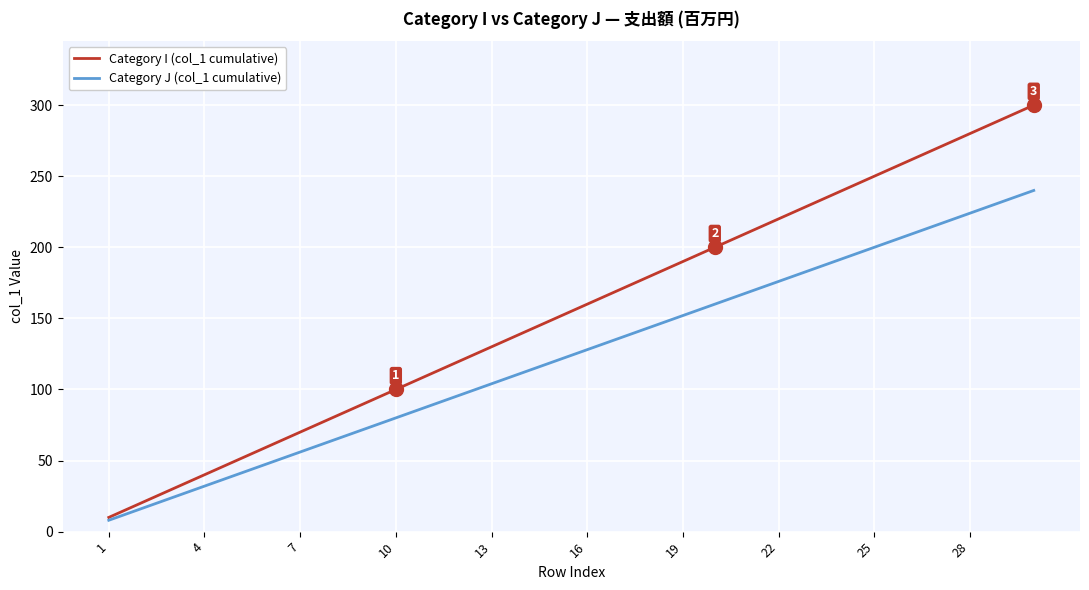

What is the smallest value displayed?

8